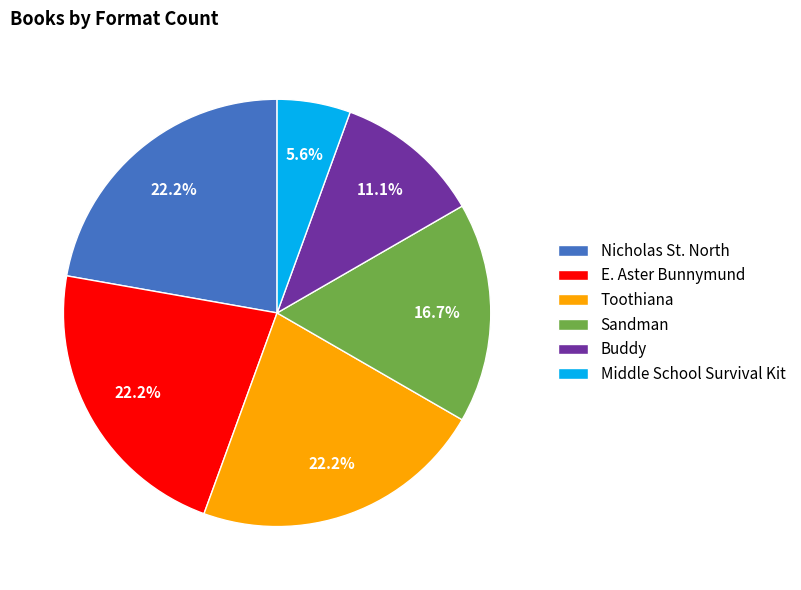

The Nicholas St. North slice represents 13% of the pie. True or false?

False